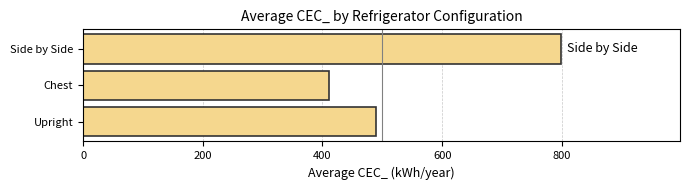

The chart shows a value of 490.1 at Upright. True or false?

True